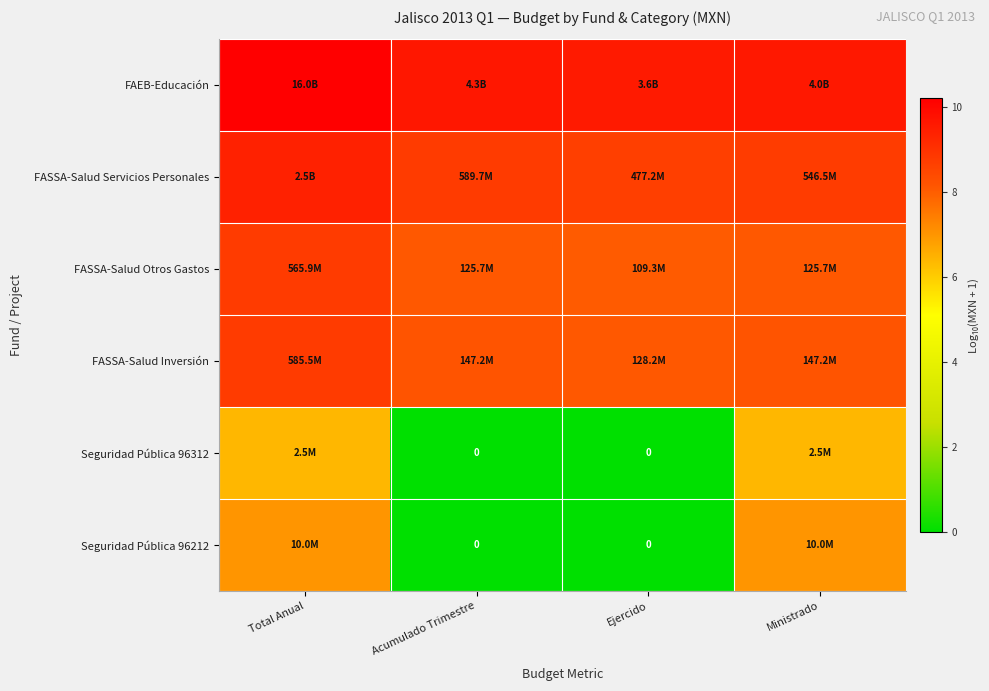

What is the maximum value shown in the chart?

10.2